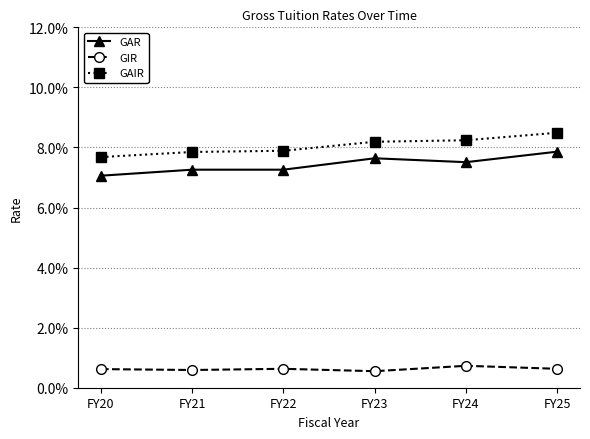

True or false: GIR and GAIR intersect in this chart.

False